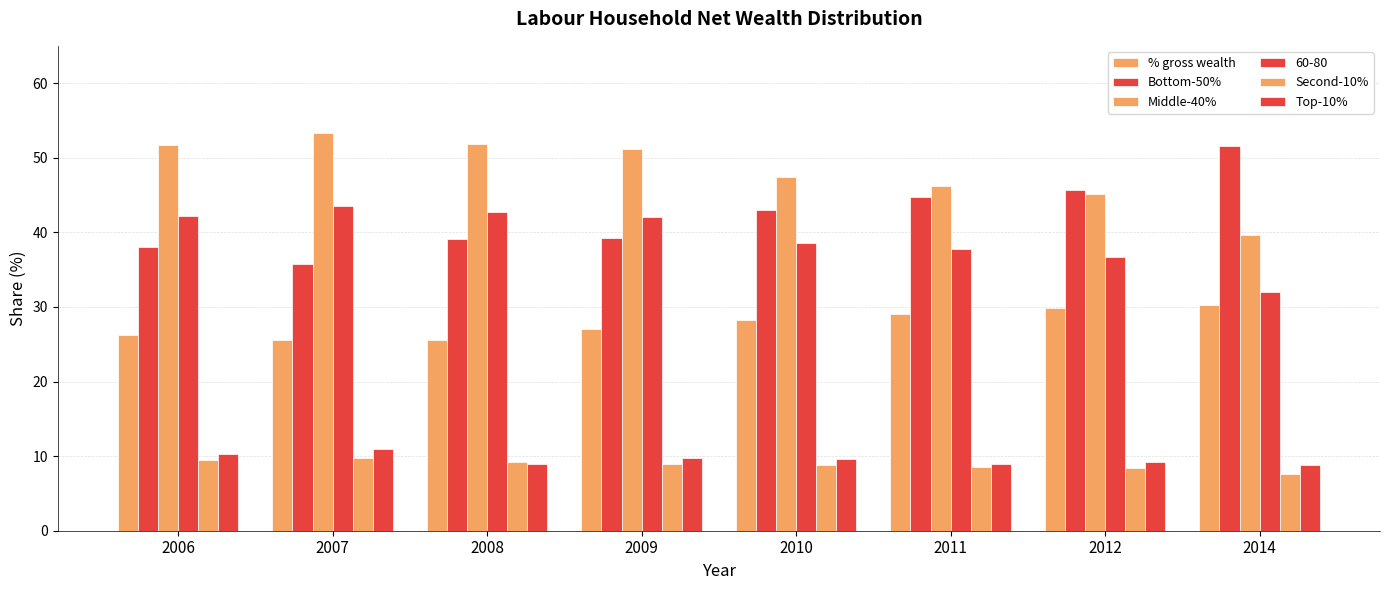

How many series are shown in this chart?

6